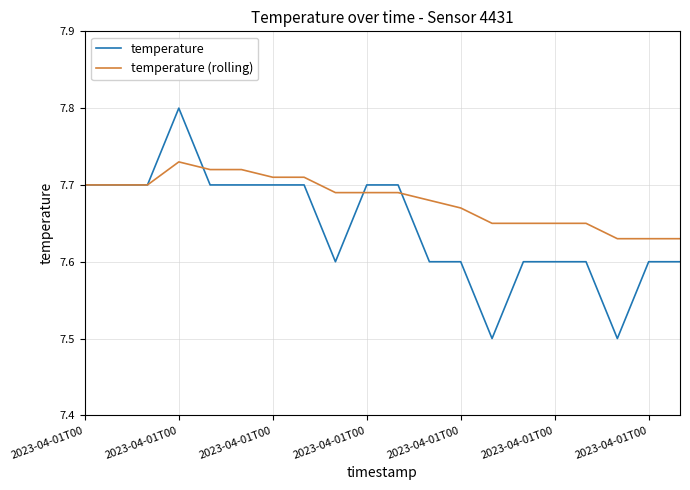

Which series has the widest spread of values?

temperature